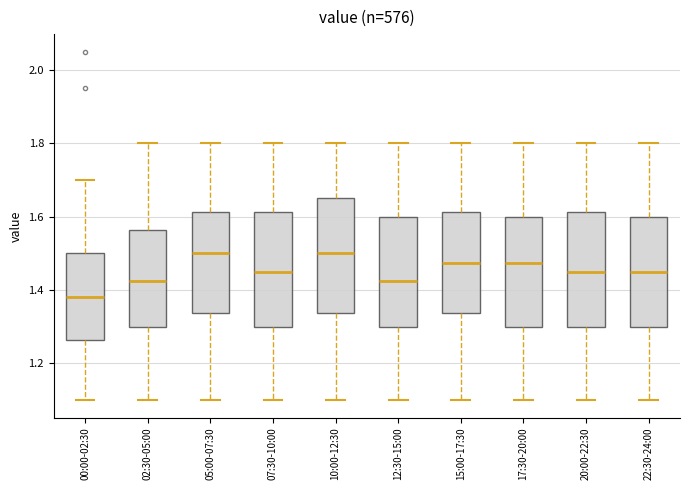

Reading left to right, transcribe this box plot: for each box, give where its median line is, the range the box spans, and where its two whiskers end, as read against the y-axis. The values are not printed on the chart, so give them approximately, as read against the axis.

00:00-02:30: median 1.38, box 1.26 to 1.50, whiskers 1.10 to 1.70
02:30-05:00: median 1.42, box 1.30 to 1.56, whiskers 1.10 to 1.80
05:00-07:30: median 1.50, box 1.34 to 1.62, whiskers 1.10 to 1.80
07:30-10:00: median 1.46, box 1.30 to 1.62, whiskers 1.10 to 1.80
10:00-12:30: median 1.50, box 1.34 to 1.66, whiskers 1.10 to 1.80
12:30-15:00: median 1.42, box 1.30 to 1.60, whiskers 1.10 to 1.80
15:00-17:30: median 1.48, box 1.34 to 1.62, whiskers 1.10 to 1.80
17:30-20:00: median 1.48, box 1.30 to 1.60, whiskers 1.10 to 1.80
20:00-22:30: median 1.46, box 1.30 to 1.62, whiskers 1.10 to 1.80
22:30-24:00: median 1.46, box 1.30 to 1.60, whiskers 1.10 to 1.80